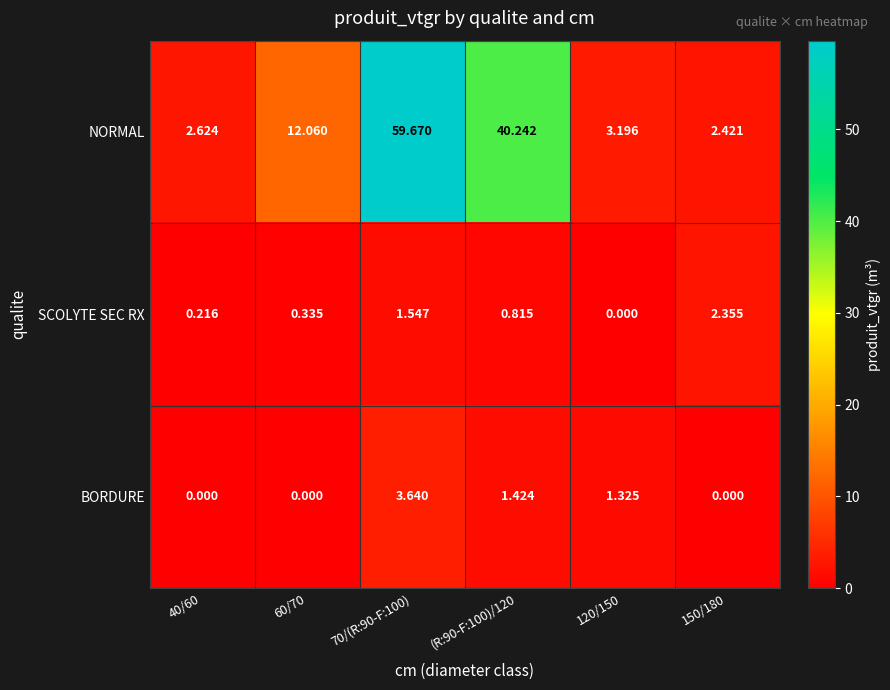

Count the number of categories in the chart.

6